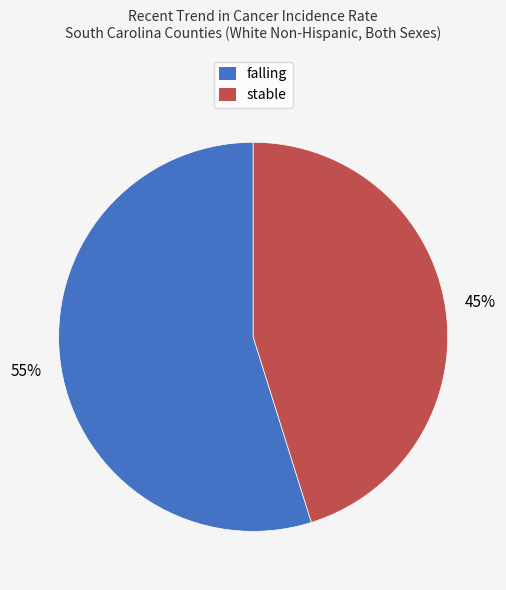

Which category has the biggest portion of the pie?

falling